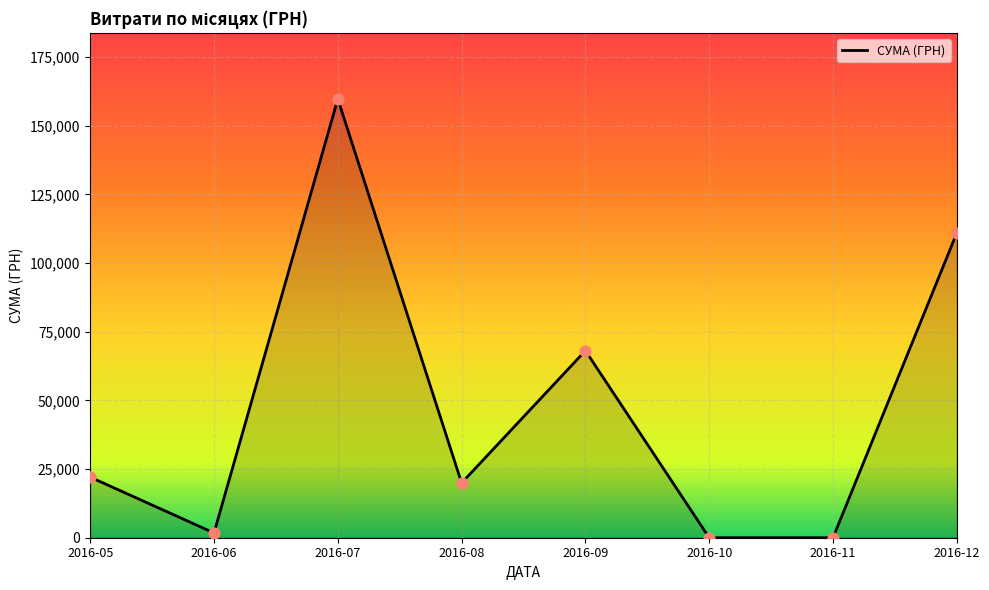

Approximately how many times larger is the value at 2016-09 compared to 2016-08?

3.4